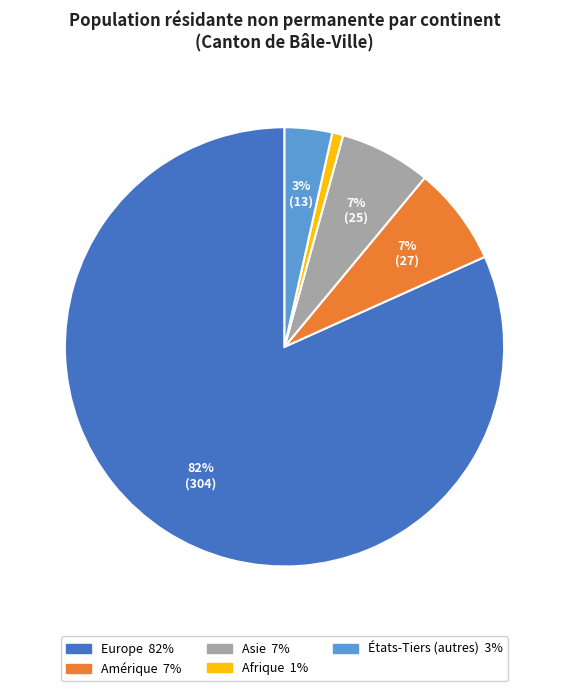

Is there any slice that represents more than half of the pie?

Yes